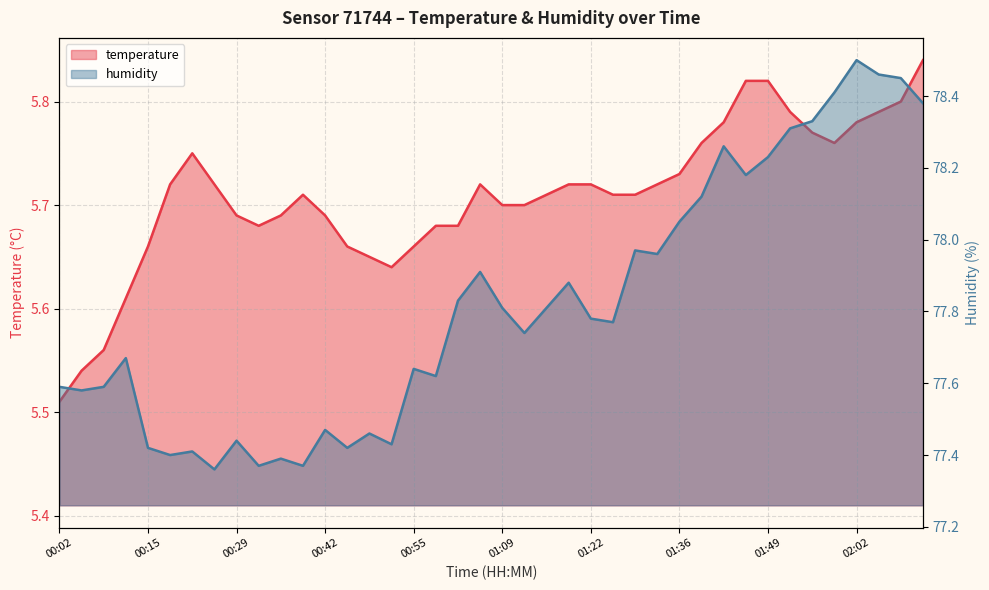

Read the temperature value at 00:32.

5.7